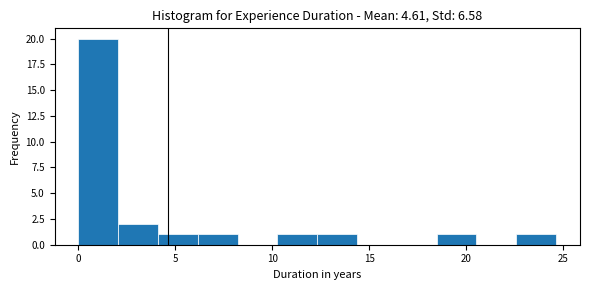

Reading left to right, transcribe this chart: for each bar, give the range it covers on the x-axis and its height. Neither the bar edges nor the heights are printed on the chart, so give them approximately, as read against the axes.

0.0 to 2.0: 20
2.0 to 4.0: 2
4.0 to 6.0: 1
6.0 to 8.0: 1
8.0 to 10.5: 0
10.5 to 12.5: 1
12.5 to 14.5: 1
14.5 to 16.5: 0
16.5 to 18.5: 0
18.5 to 20.5: 1
20.5 to 22.5: 0
22.5 to 24.5: 1